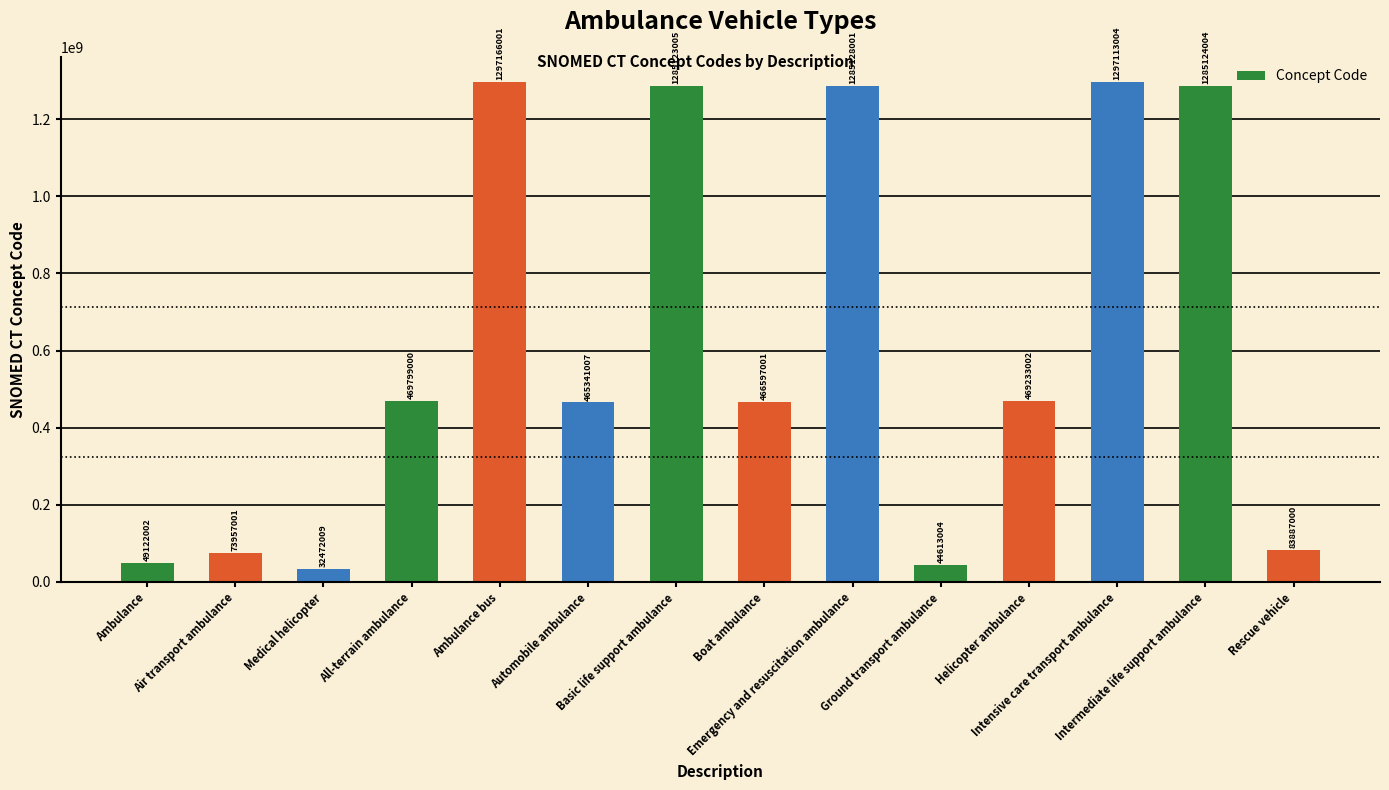

What is the ratio of the value at Boat ambulance to the value at Basic life support ambulance?

0.4